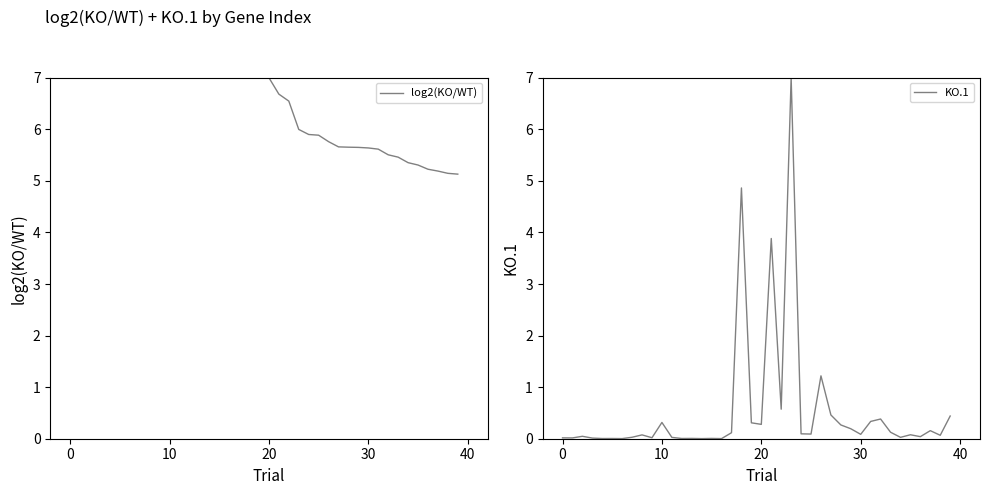

How many lines are shown in the chart?

2